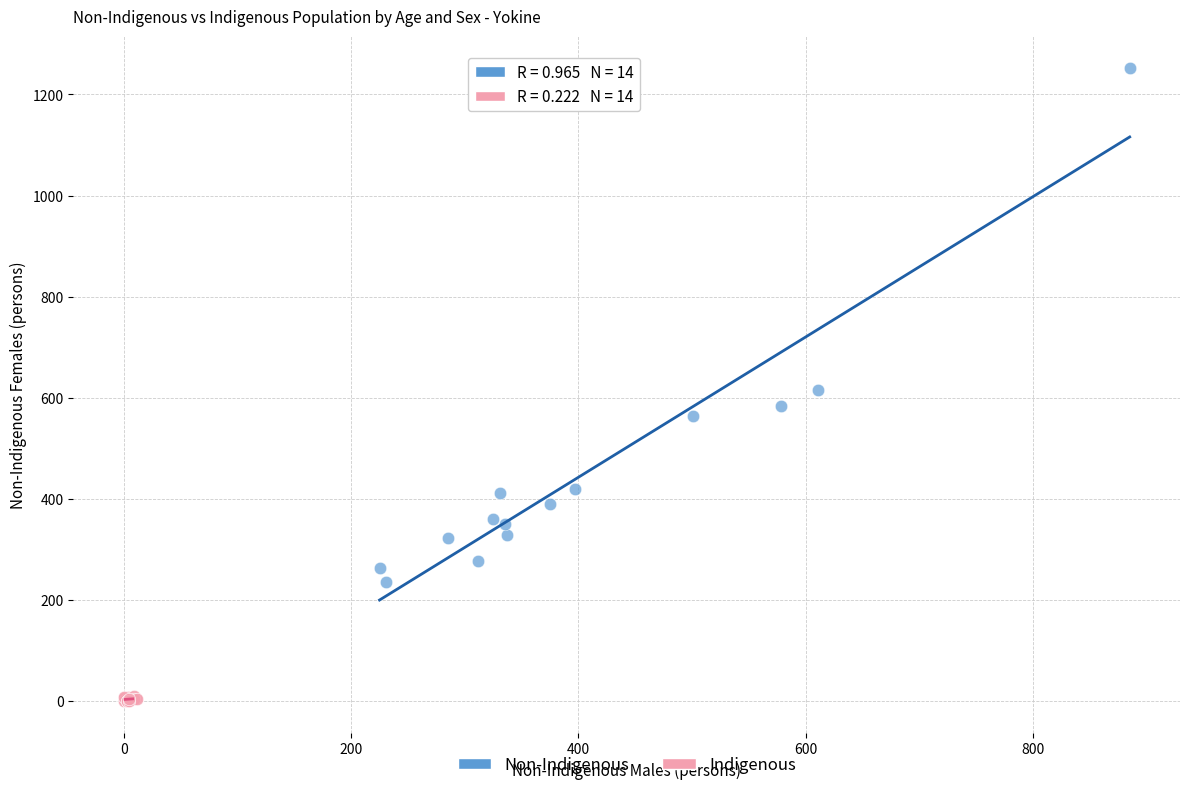

Which series reaches the maximum Y coordinate?

Non-Indigenous